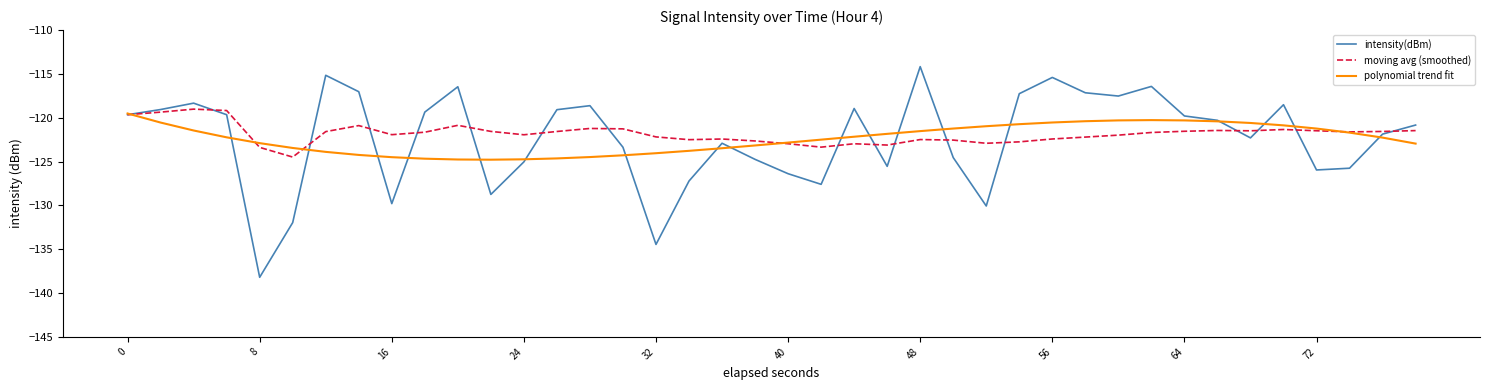

What is the minimum value shown in the chart?

-138.2